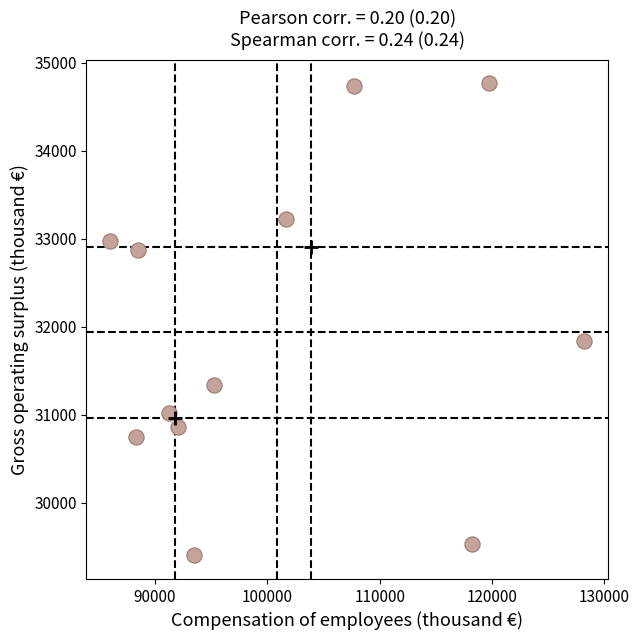

What Y value in the scatter plot is closest to 32085?

31836